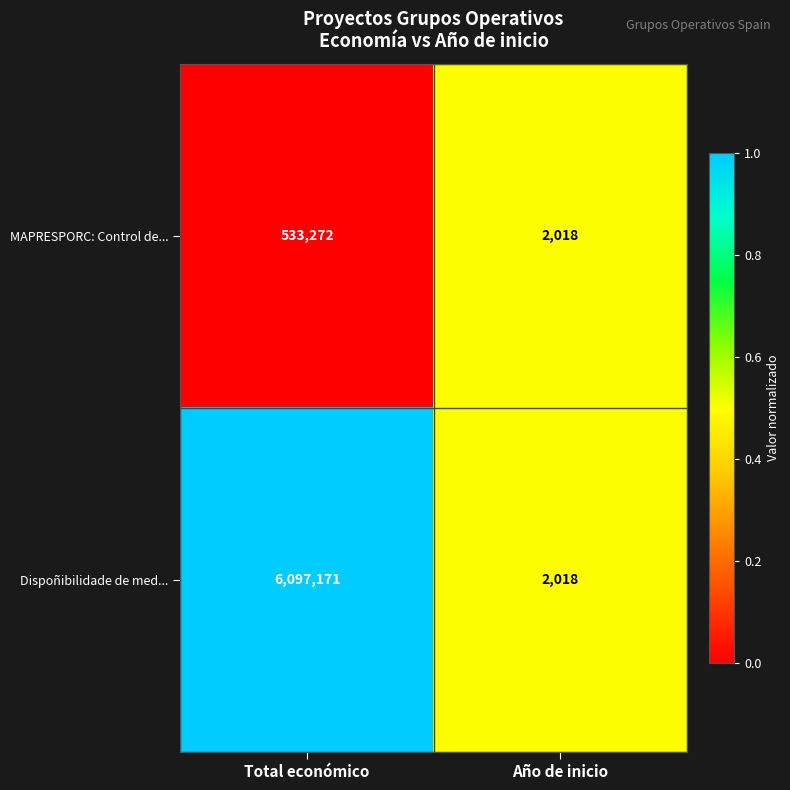

List the series in order of their peak value, highest first.

Dispoñibilidade de med..., MAPRESPORC: Control de...